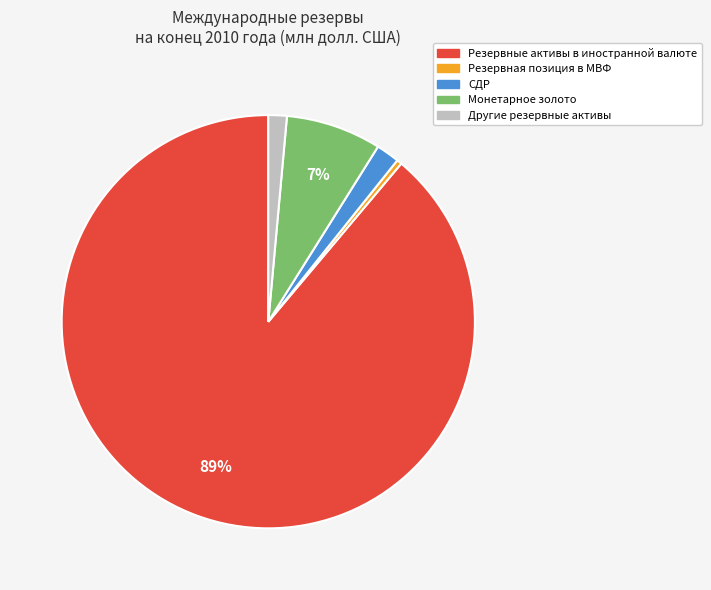

Is there a majority slice in this chart?

Yes